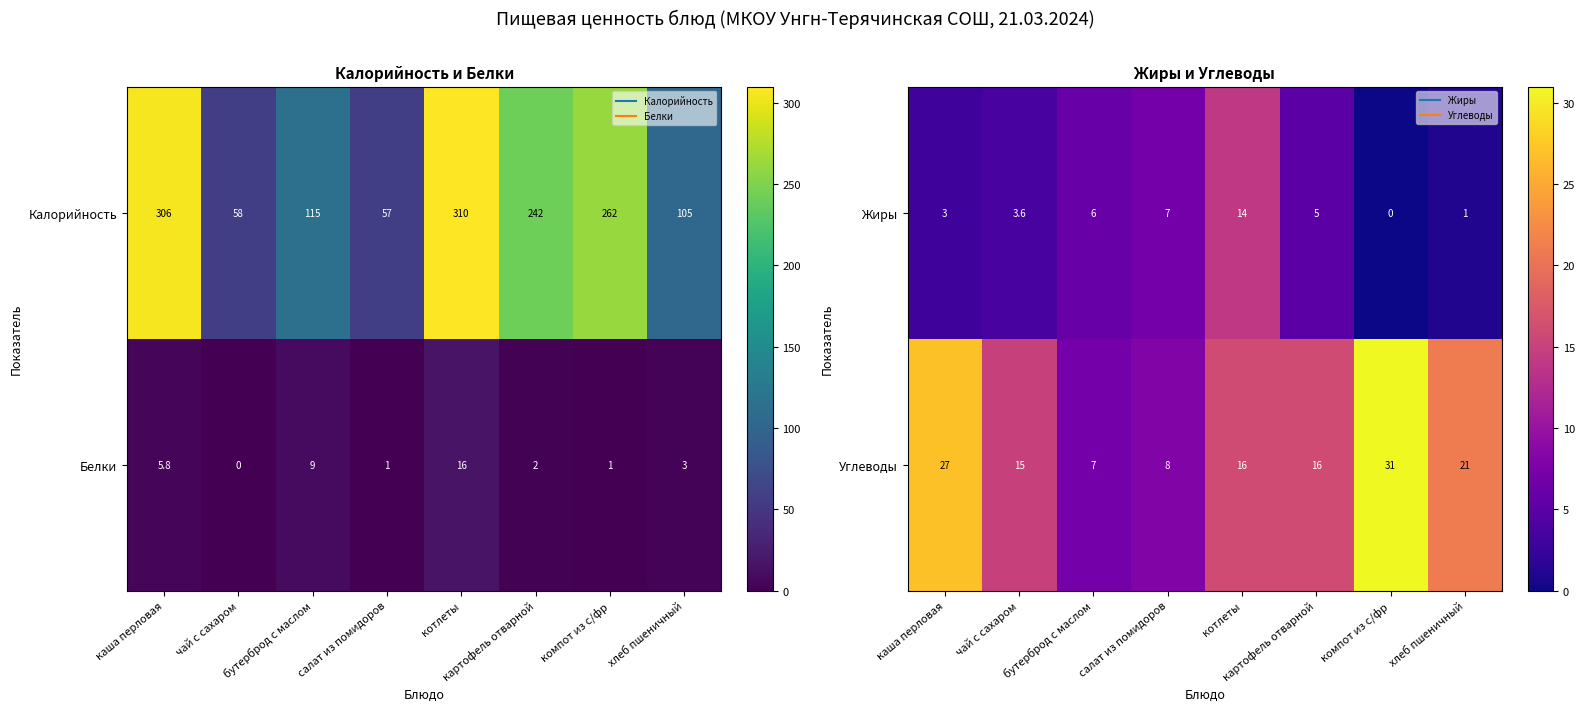

What is the difference between the maximum and minimum values in the Жиры series?

14.0